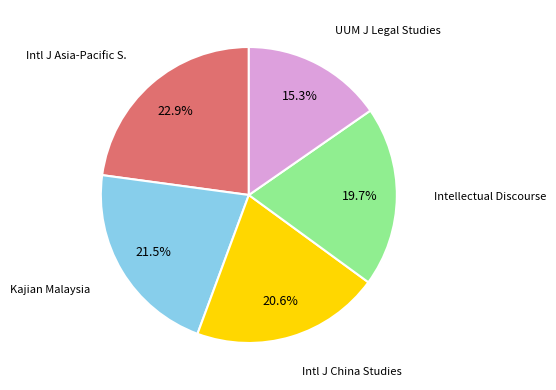

Is there a majority slice in this chart?

No